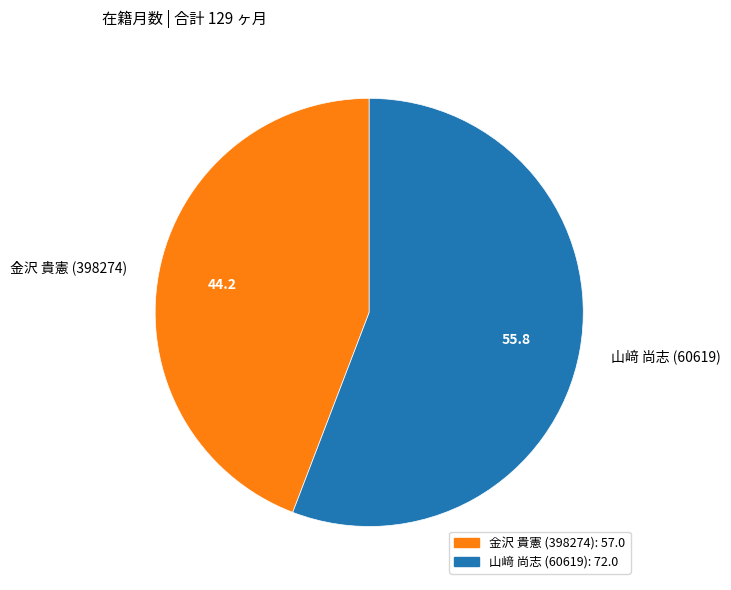

Approximately how many times larger is the value at 金沢 貴憲 (398274) compared to 山﨑 尚志 (60619)?

0.8